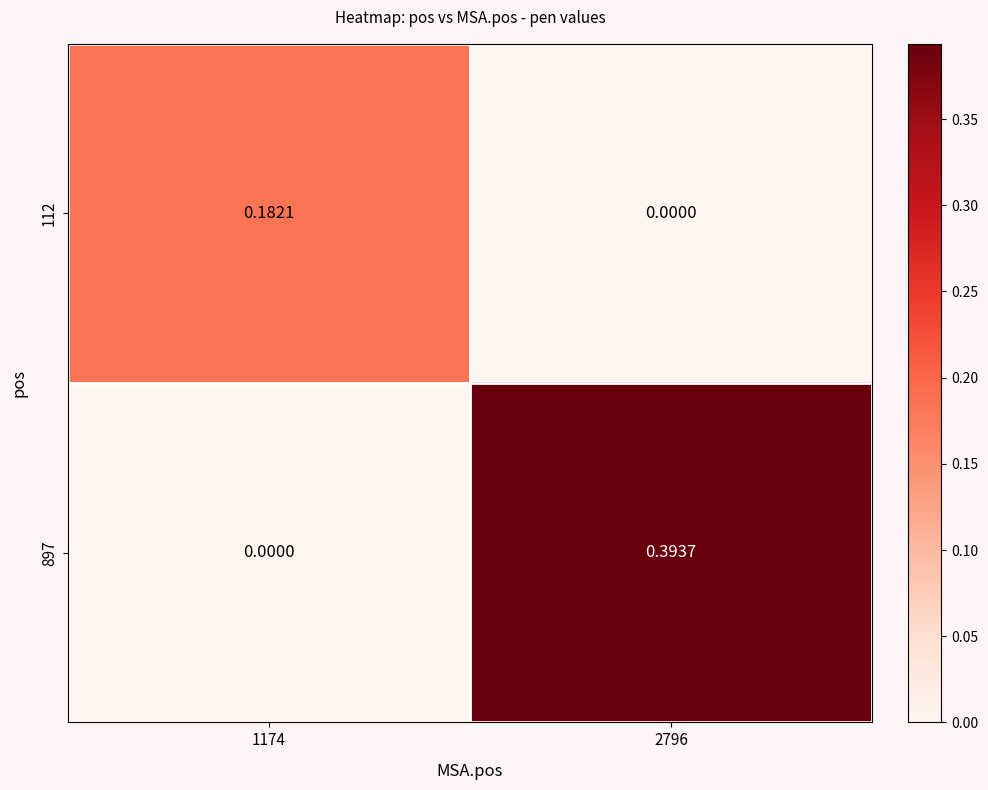

Is the value of 897 at 1174 greater than the value of 112 at 1174?

No